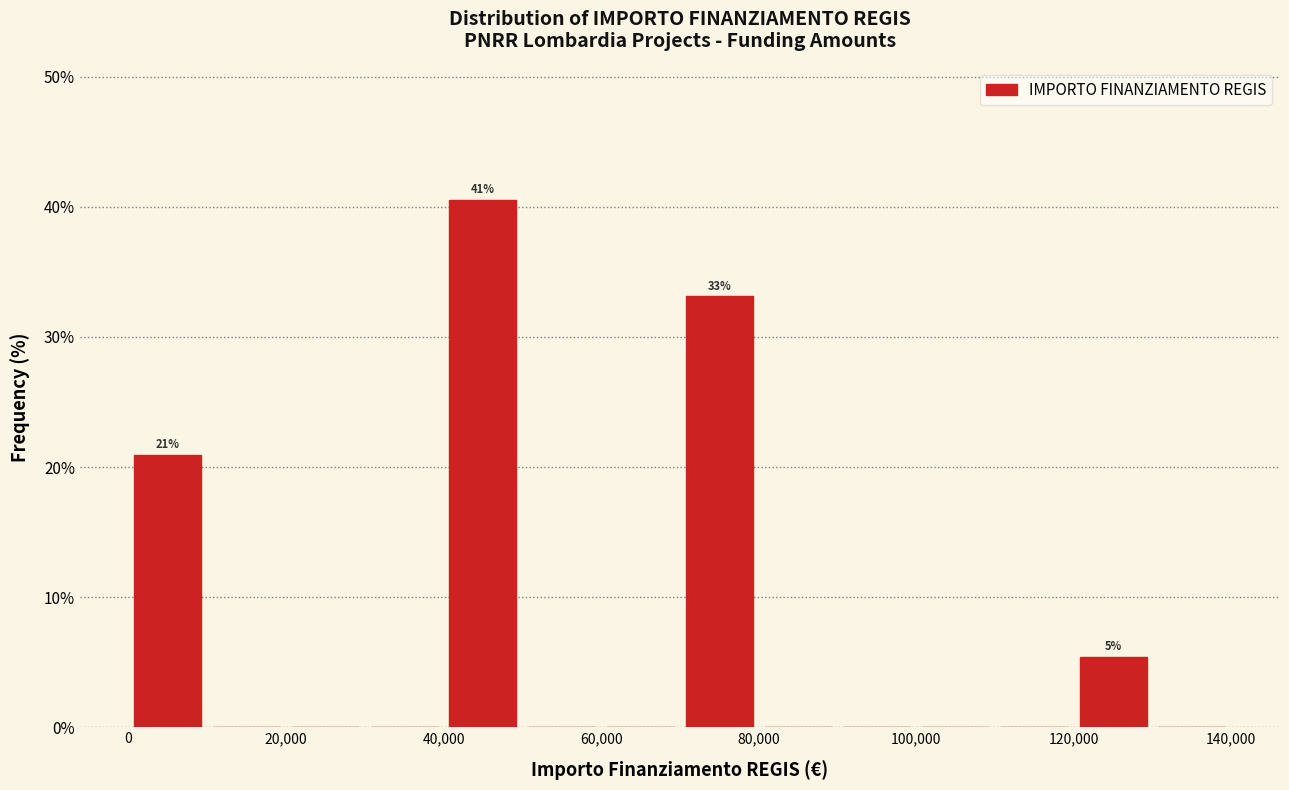

Which range on the x-axis has the tallest bar?

40000 to 50000